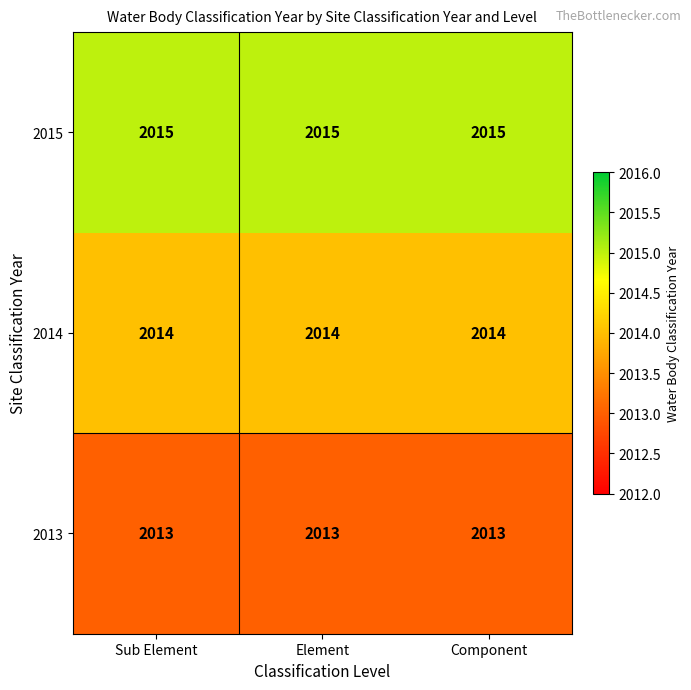

Rank the series by their maximum value, from lowest to highest.

2013, 2014, 2015